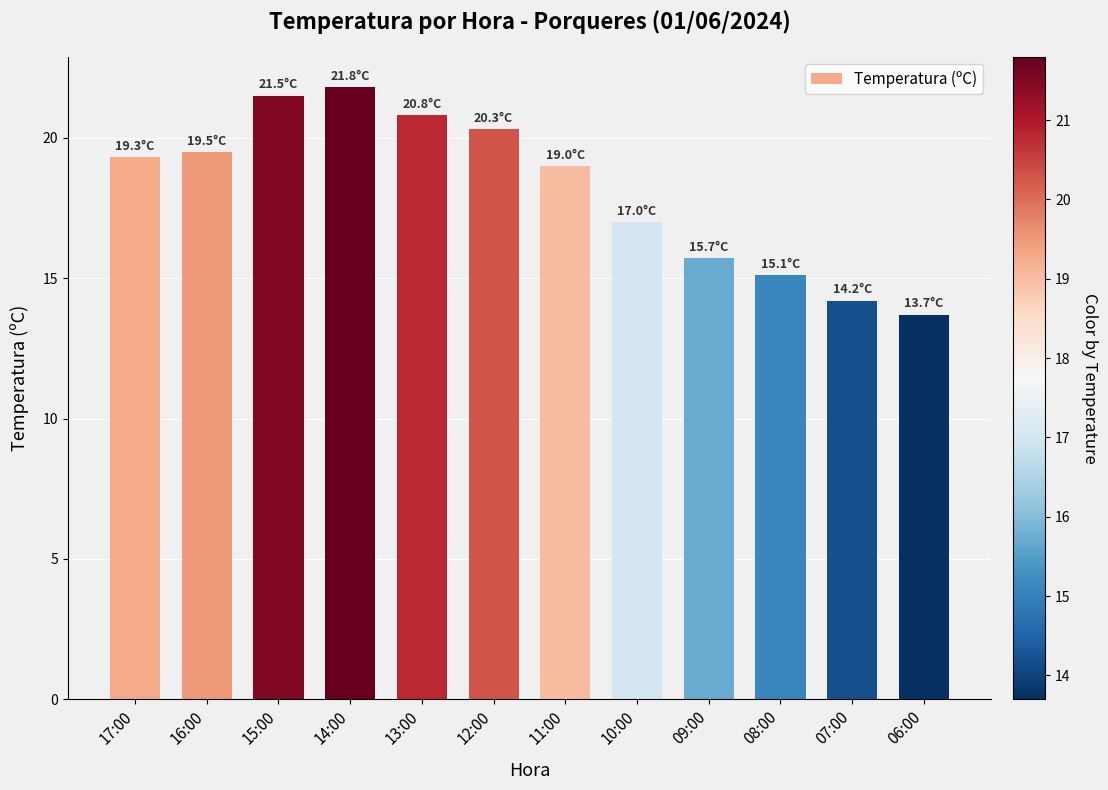

At which label is the value closest to 17?

10:00